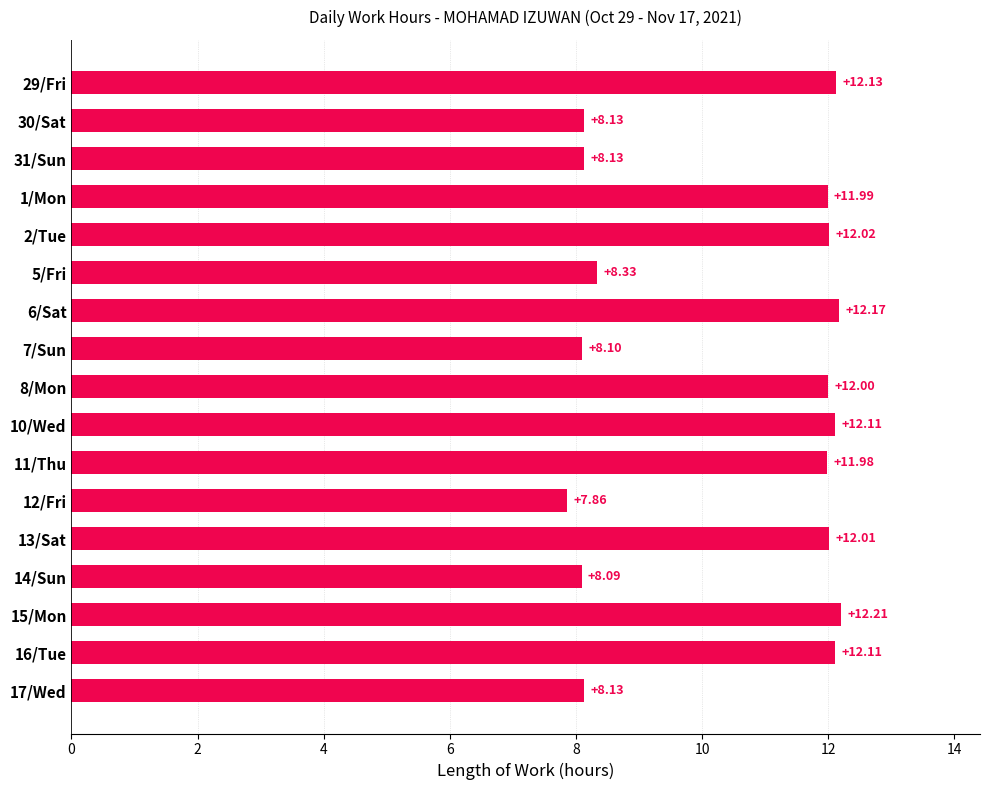

Where is the data nearest to the value 10?

5/Fri